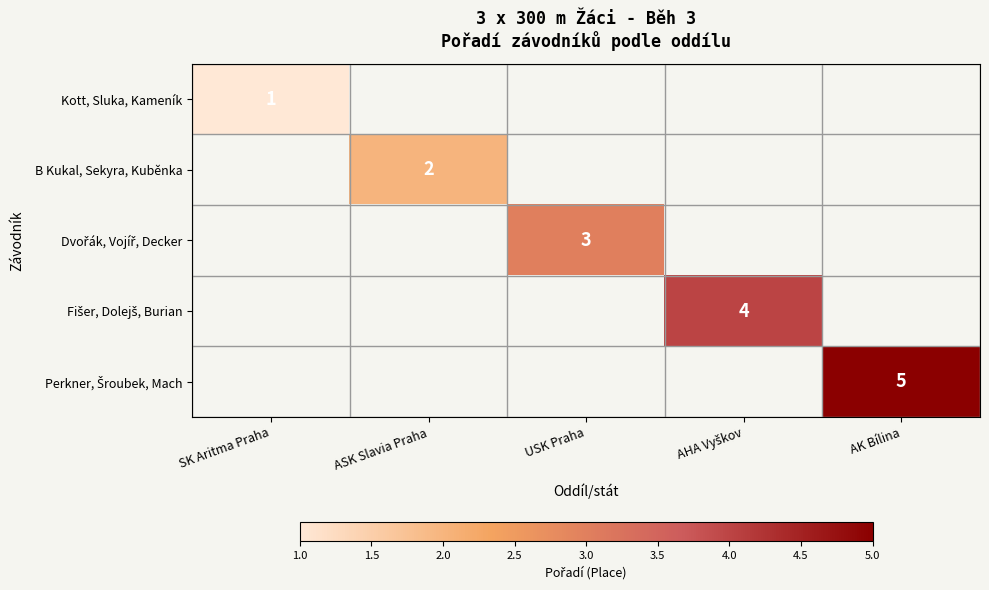

The value of Kott, Sluka, Kameník at SK Aritma Praha is 1. True or false?

True